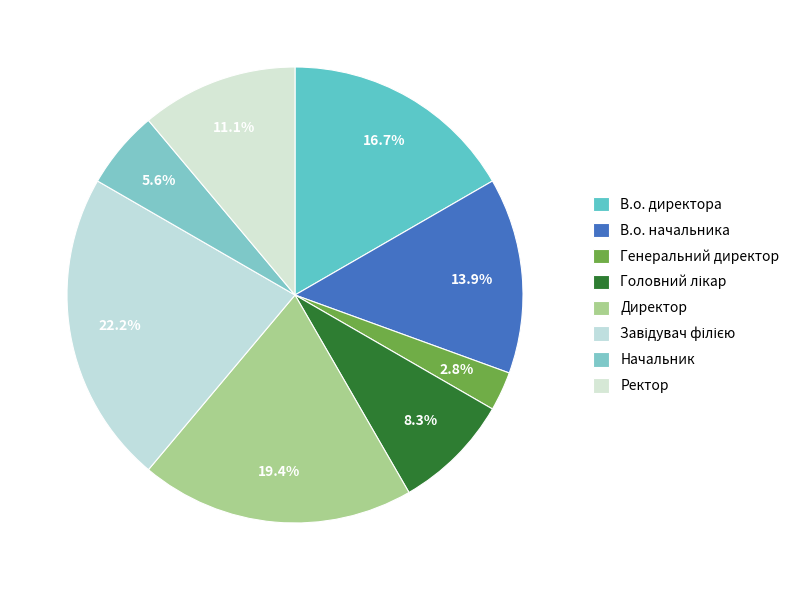

To the nearest percent, what is the difference between the largest and smallest slice percentages?

19%